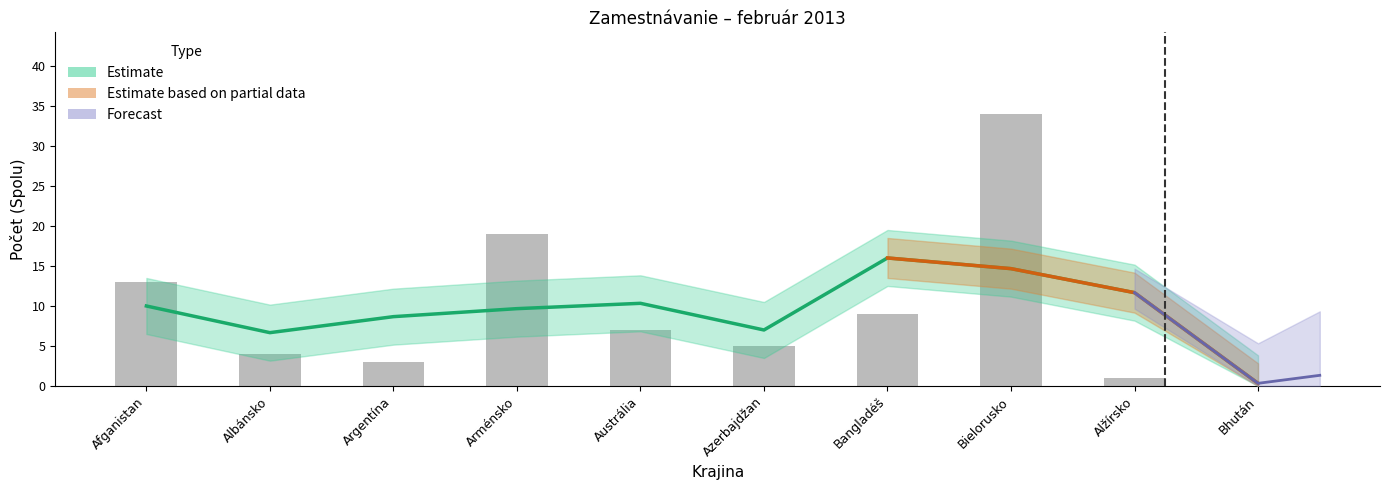

Rank the categories by 12-24 mesiacov value from highest to lowest.

Bielorusko, Arménsko, Afganistan, Bangladéš, Austrália, Azerbajdžan, Albánsko, Argentína, Alžírsko, Bhután